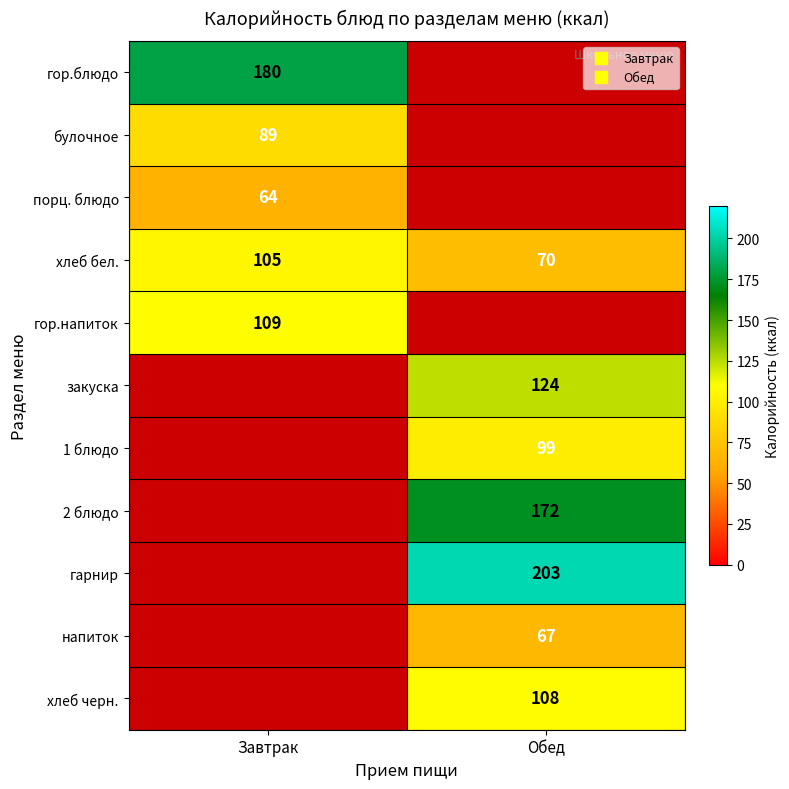

The value of гор.блюдо at Завтрак is 93. True or false?

False